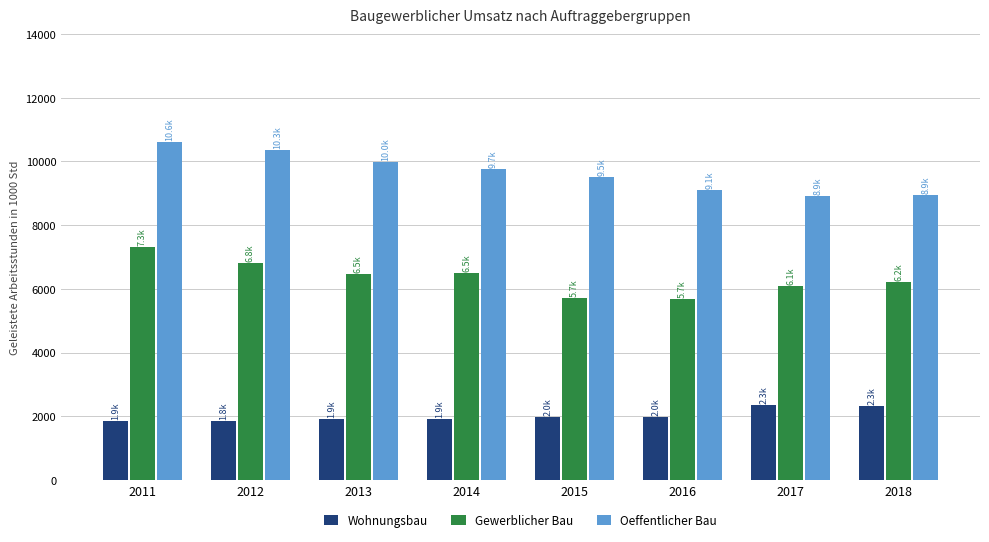

Rank the series by their maximum value, from highest to lowest.

Oeffentlicher Bau, Gewerblicher Bau, Wohnungsbau